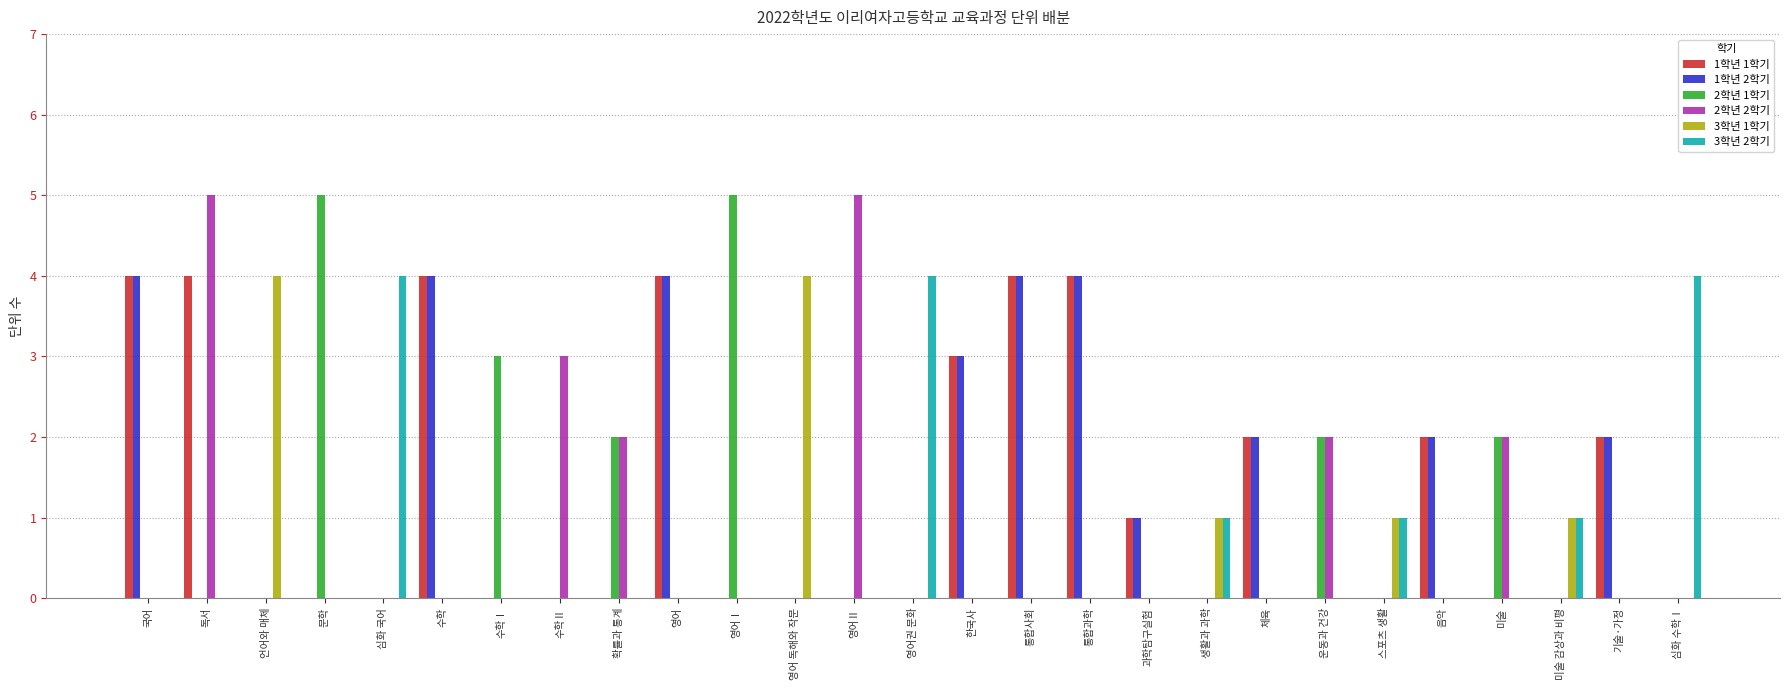

Which series changed the most between 언어와 매체 and 영어Ⅰ?

2학년 1학기